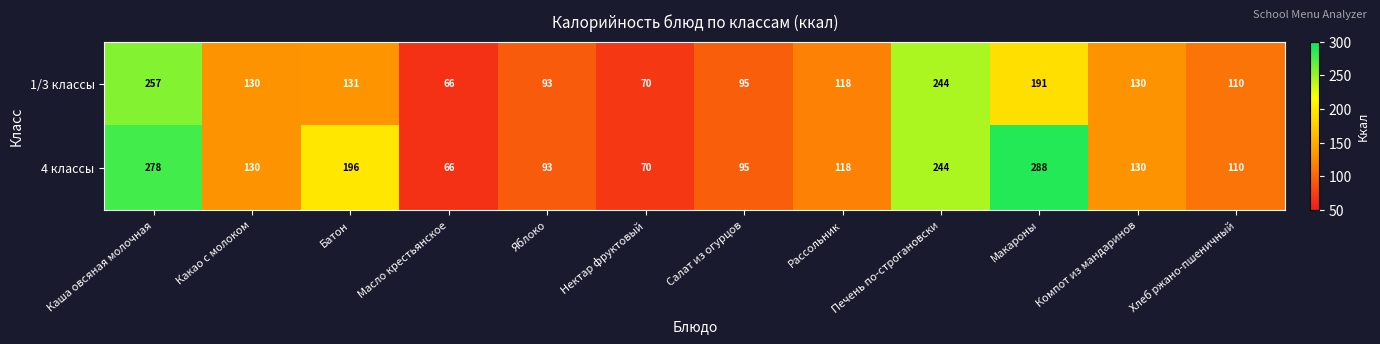

Which category has the highest value across all series?

Макароны